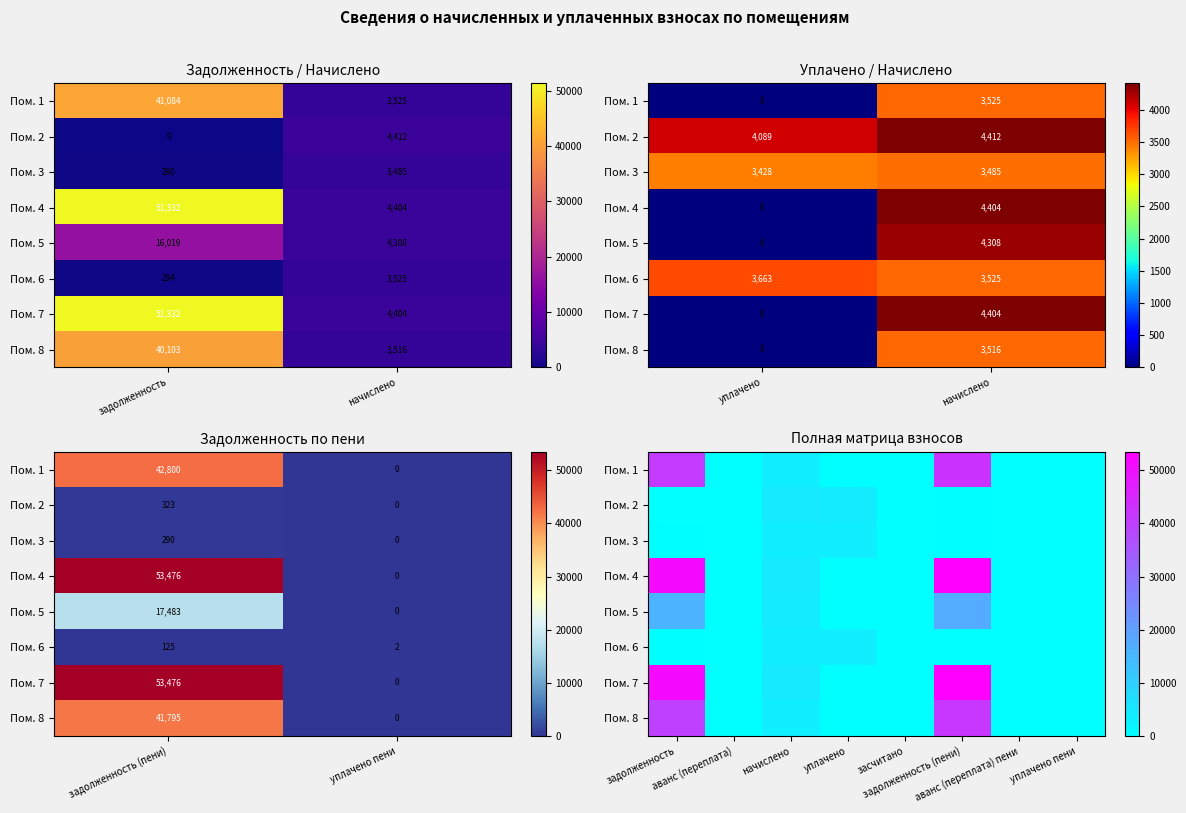

Which category has the lowest value in the Пом. 2 series?

задолженность